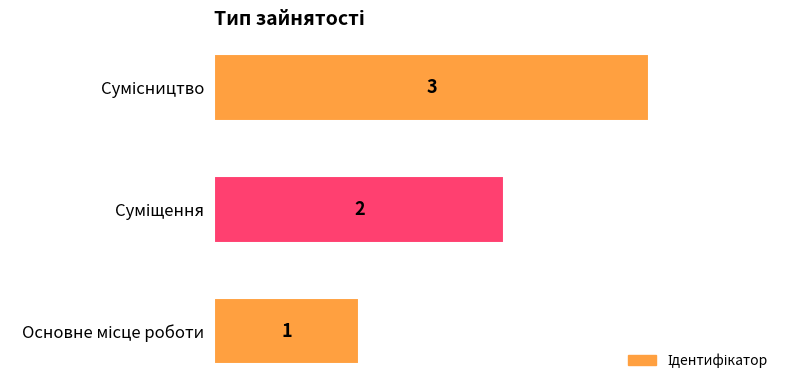

Count the values in the range 1 to 3.

3